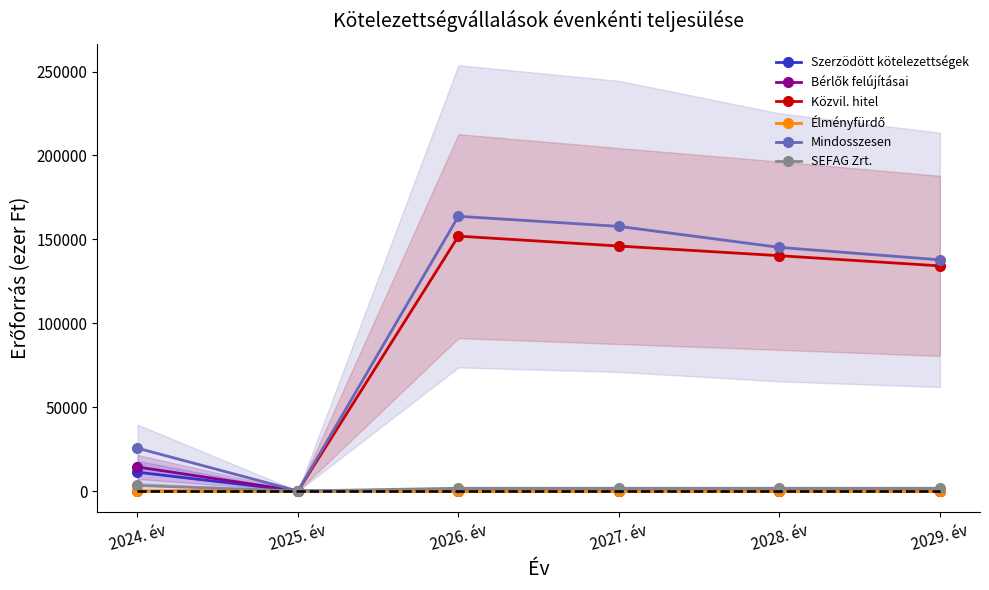

At which category does the chart reach its minimum across all series?

2025. év